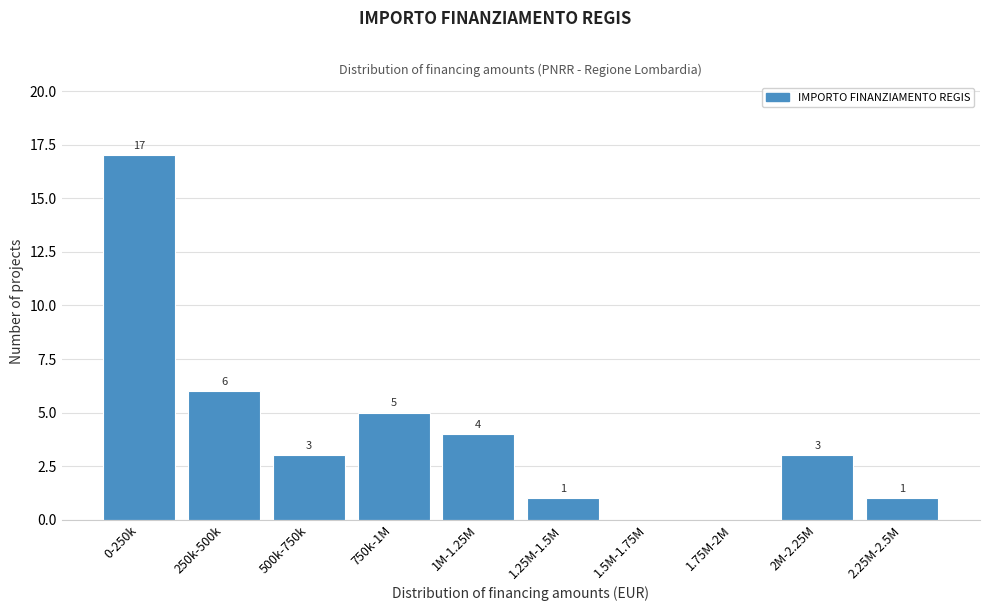

Reading left to right, transcribe all the data shown in this chart.

0-250k=17	250k-500k=6	500k-750k=3	750k-1M=5	1M-1.25M=4	1.25M-1.5M=1	1.5M-1.75M=0	1.75M-2M=0	2M-2.25M=3	2.25M-2.5M=1